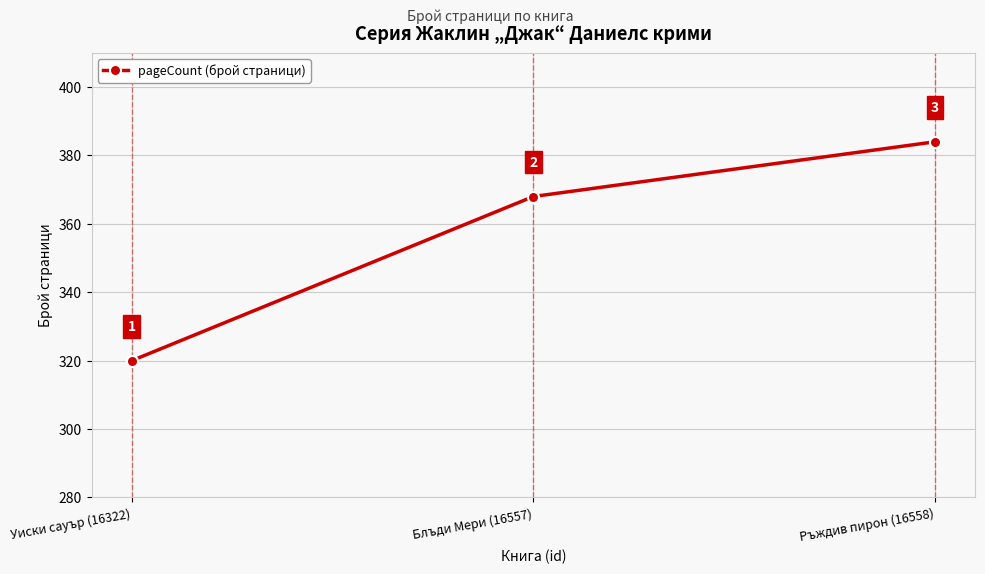

What is the value of the 2nd point from the left?

368